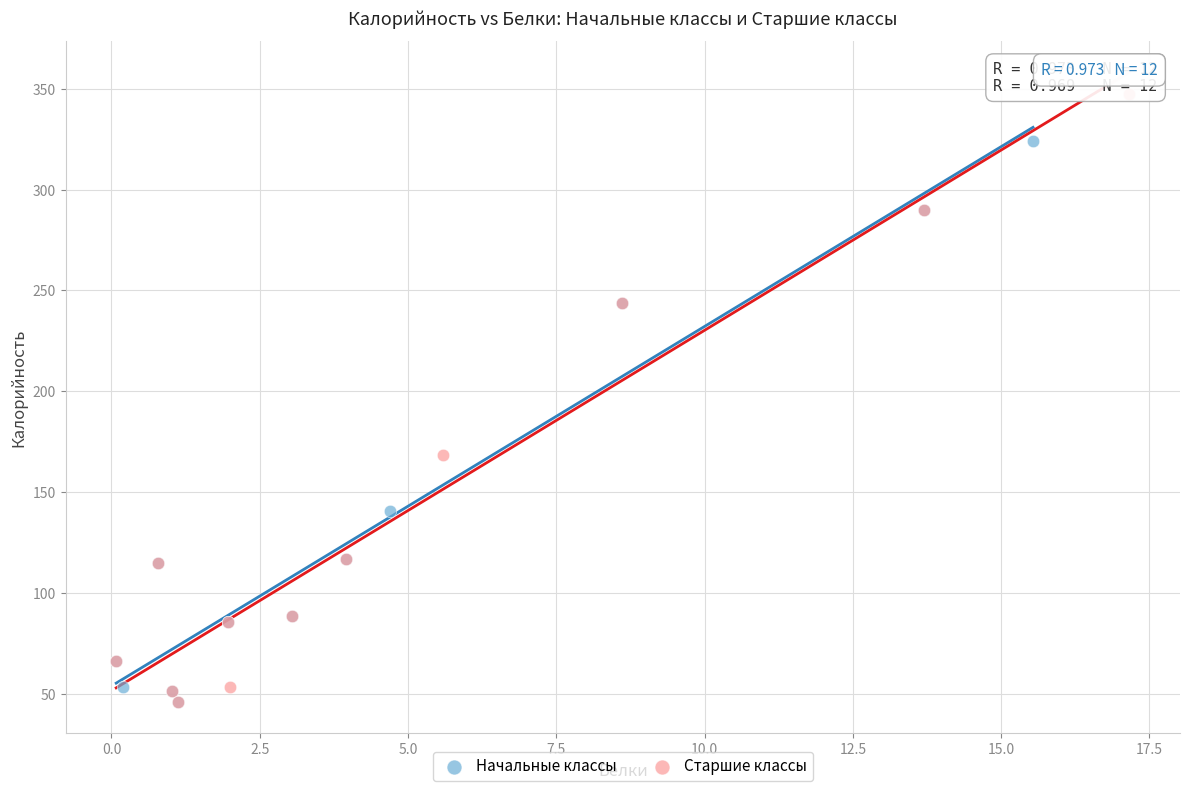

Which series has the largest Y range (max minus min)?

Старшие классы